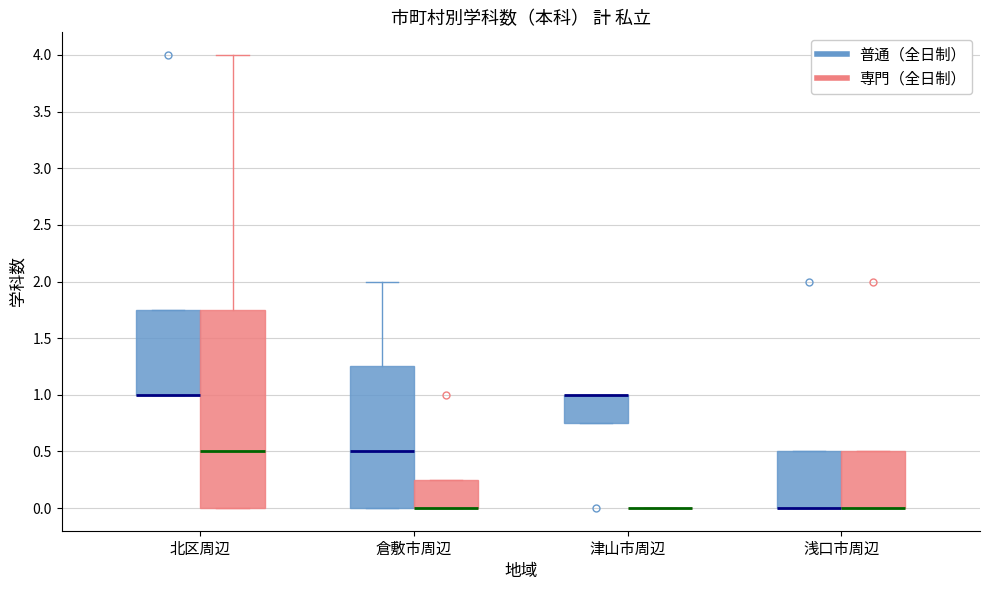

Reading left to right, transcribe this box plot: for each box, give where its median line is, the range the box spans, and where its two whiskers end, as read against the y-axis. The values are not printed on the chart, so give them approximately, as read against the axis.

北区周辺 (普通（全日制）): median 1.00 (drawn on the box's lower edge), box 1.00 to 1.75, whiskers 1.00 to 1.75
北区周辺 (専門（全日制）): median 0.50, box 0.00 to 1.75, whiskers 0.00 to 4.00
倉敷市周辺 (普通（全日制）): median 0.50, box 0.00 to 1.25, whiskers 0.00 to 2.00
倉敷市周辺 (専門（全日制）): median 0.00 (drawn on the box's lower edge), box 0.00 to 0.25, whiskers 0.00 to 0.25
津山市周辺 (普通（全日制）): median 1.00 (drawn on the box's upper edge), box 0.75 to 1.00, whiskers 0.75 to 1.00
津山市周辺 (専門（全日制）): box collapsed to a line at 0.00, whiskers 0.00 to 0.00
浅口市周辺 (普通（全日制）): median 0.00 (drawn on the box's lower edge), box 0.00 to 0.50, whiskers 0.00 to 0.50
浅口市周辺 (専門（全日制）): median 0.00 (drawn on the box's lower edge), box 0.00 to 0.50, whiskers 0.00 to 0.50